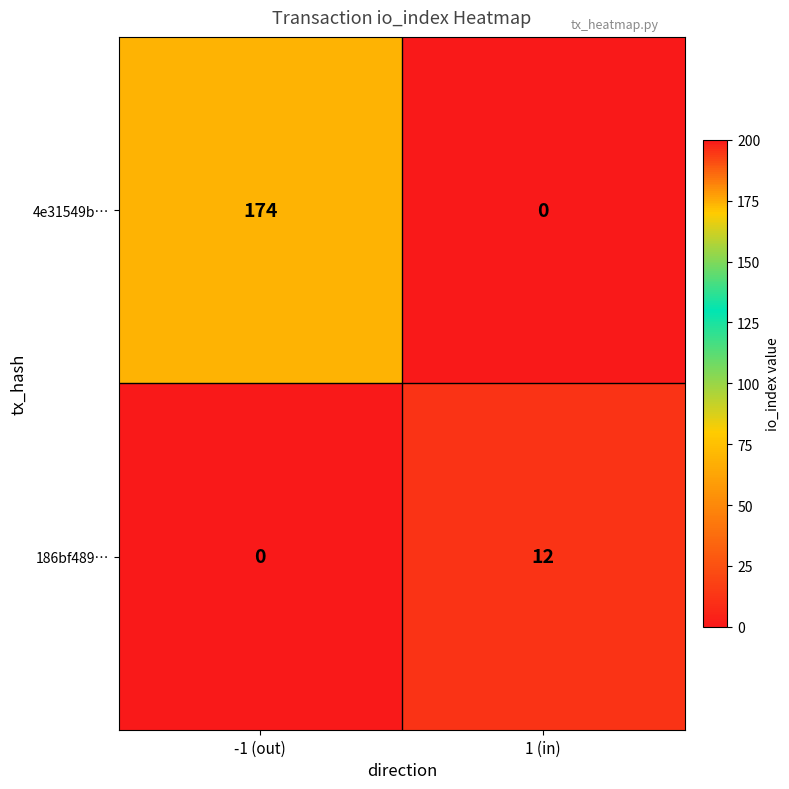

Which category has the highest value across all series?

-1 (out)